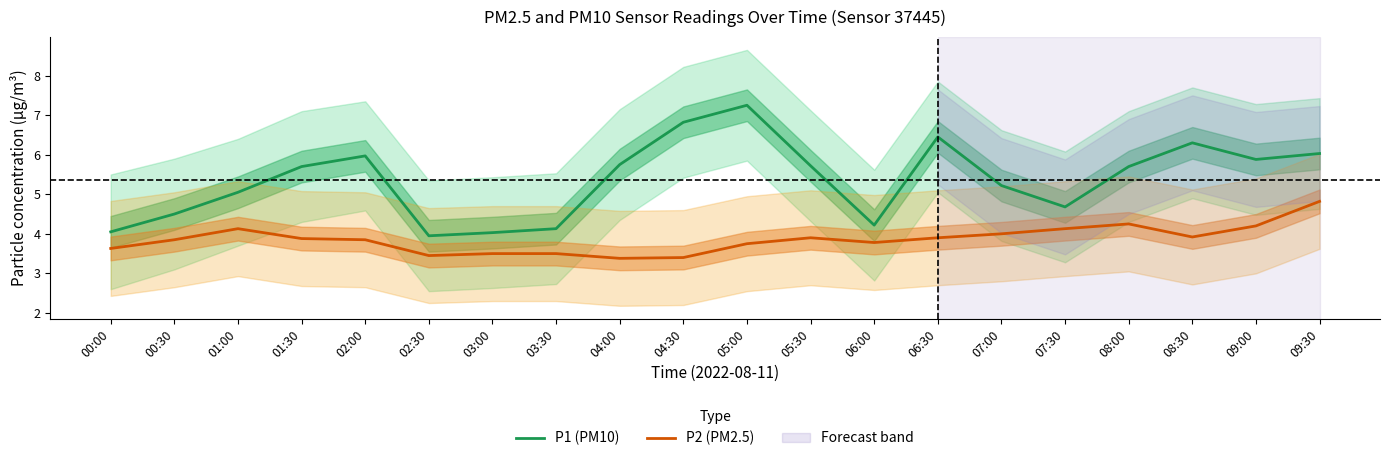

What position from the left is 02:30?

6